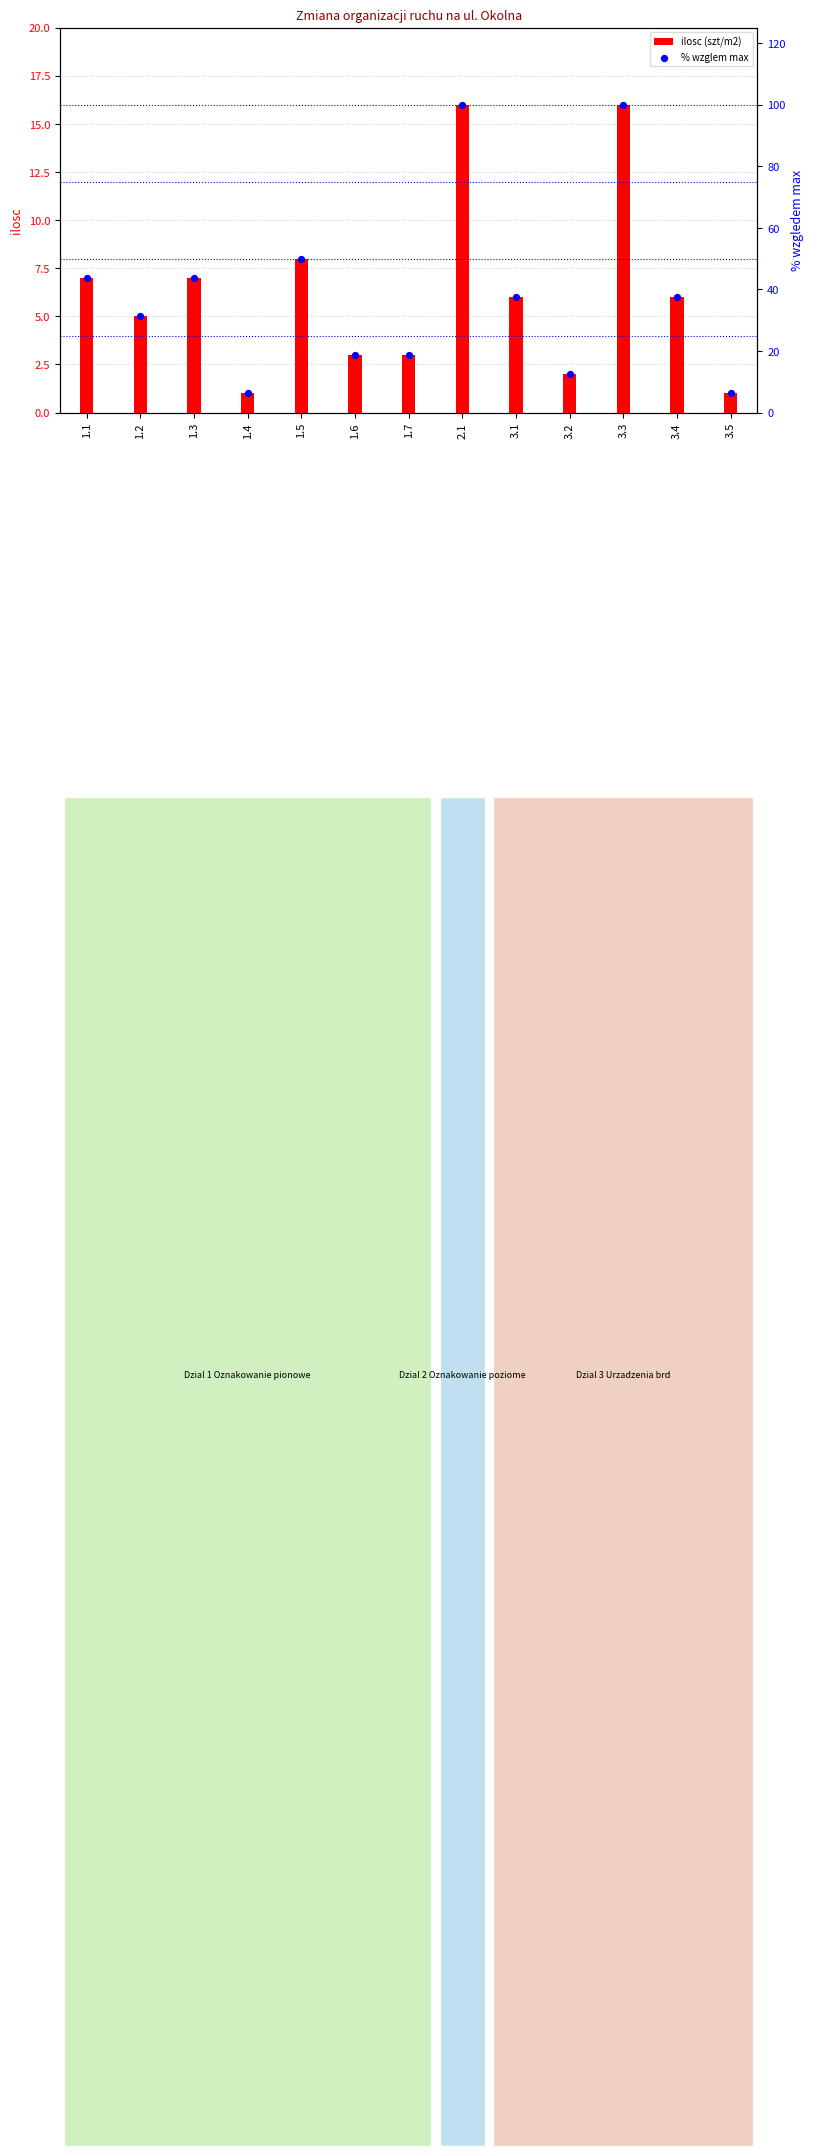

What are all the series names shown in the legend?

ilosc (szt/m2), % wzglem max